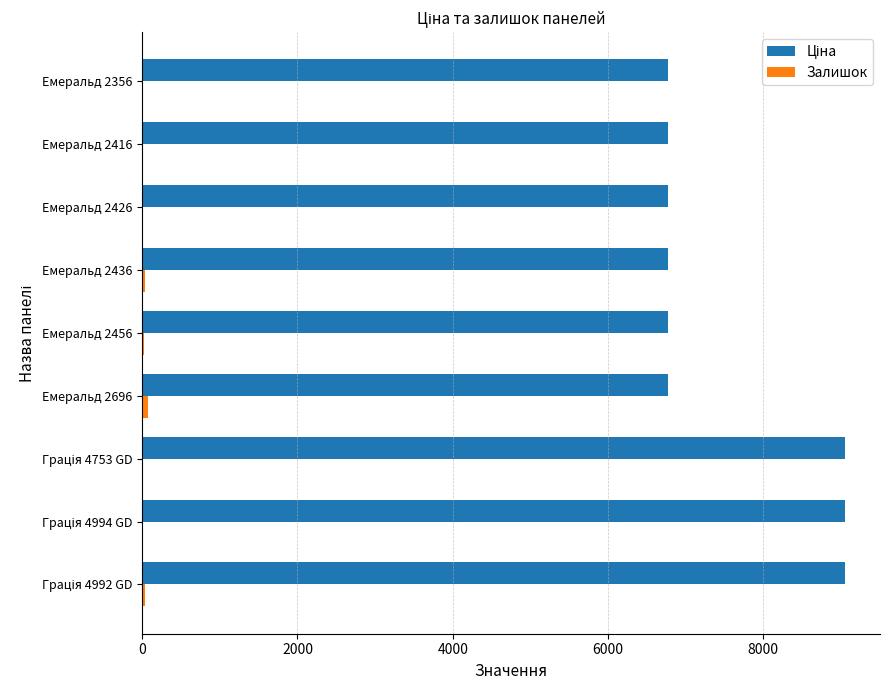

What is the greatest value displayed?

9050.3